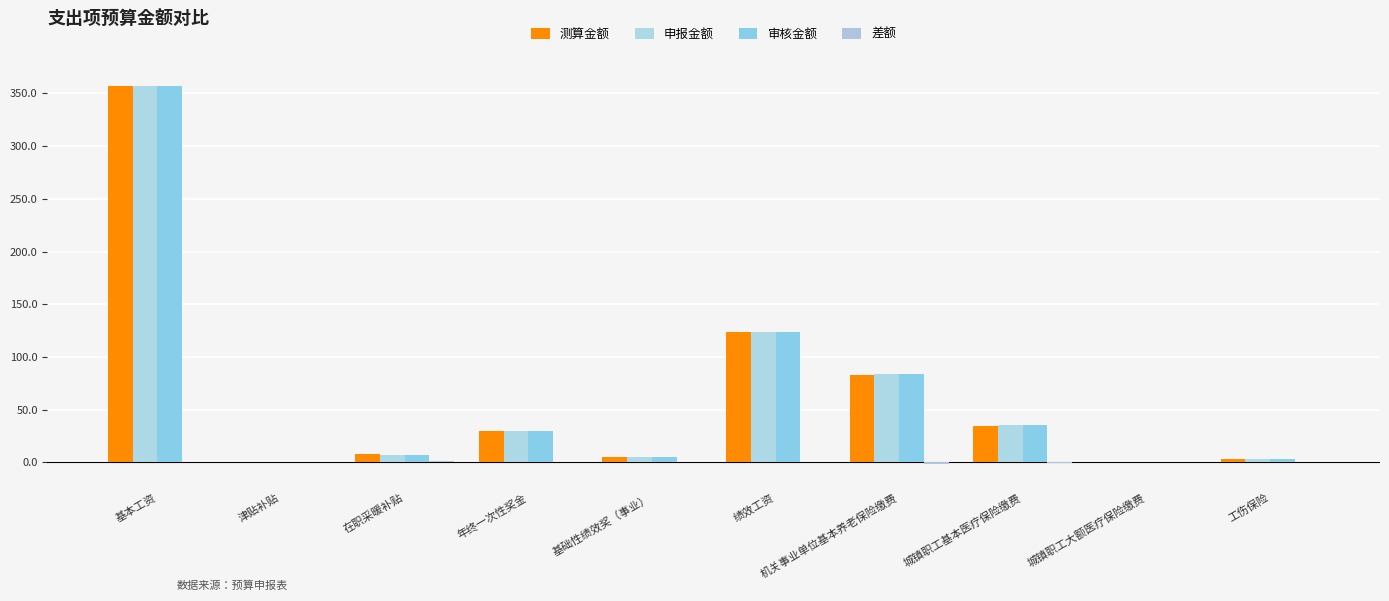

How many data points in 测算金额 are above 29?

5